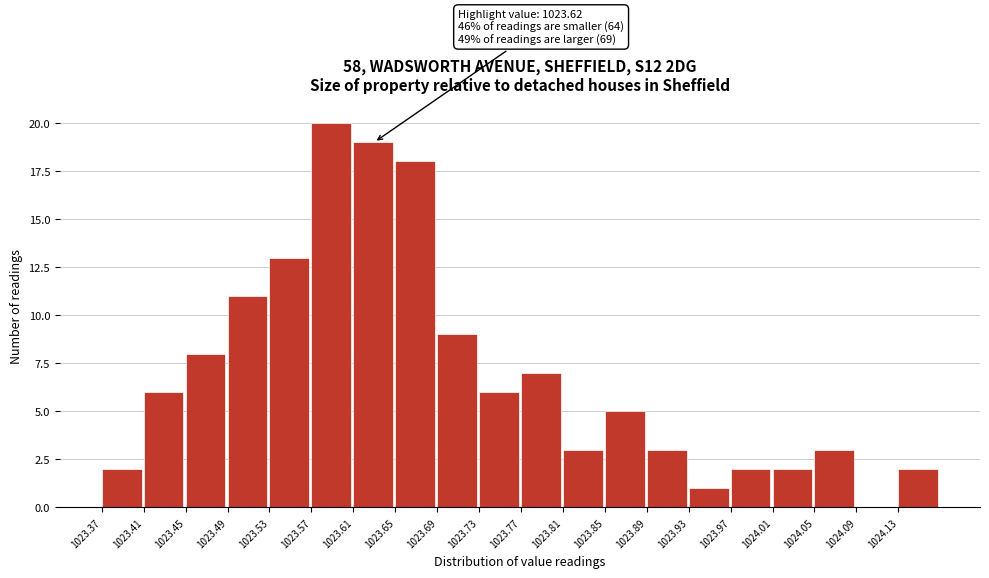

Which range on the x-axis has the tallest bar?

1023.57 to 1023.61